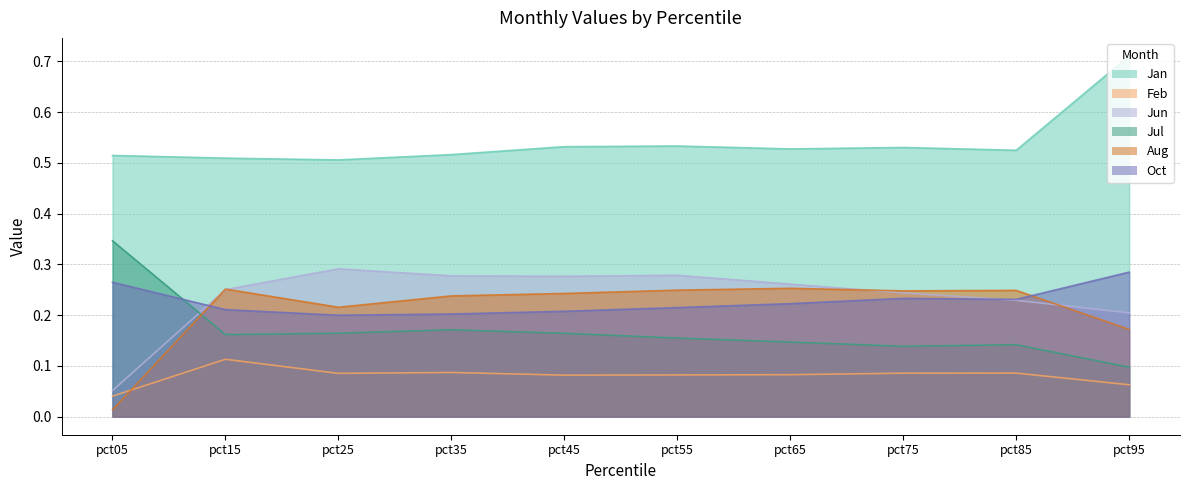

Is it true that Jan equals 0.5 at pct25?

True